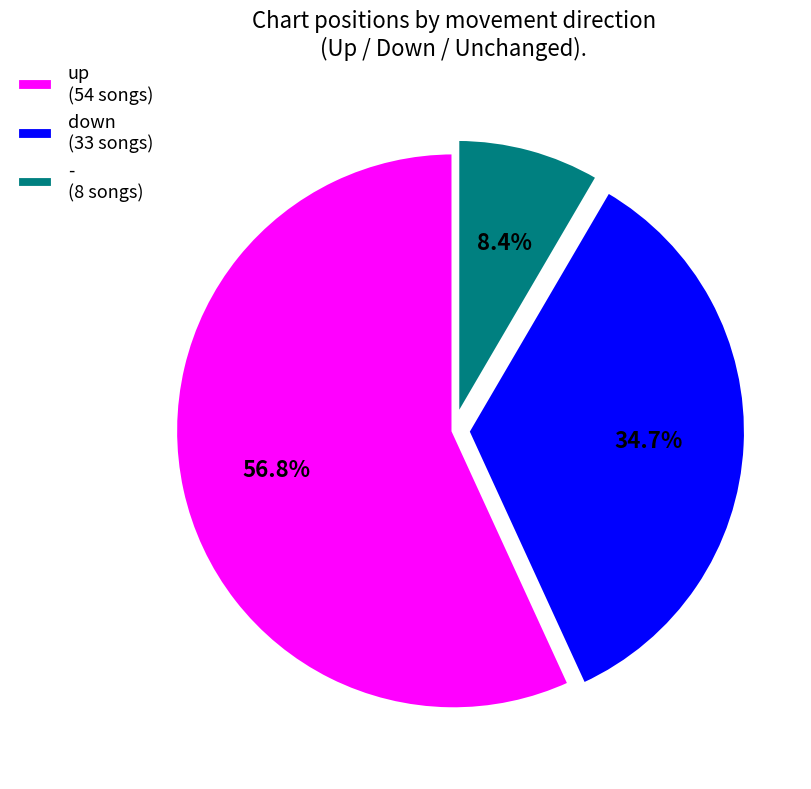

To the nearest percent, what percentage of the pie is down?

35%